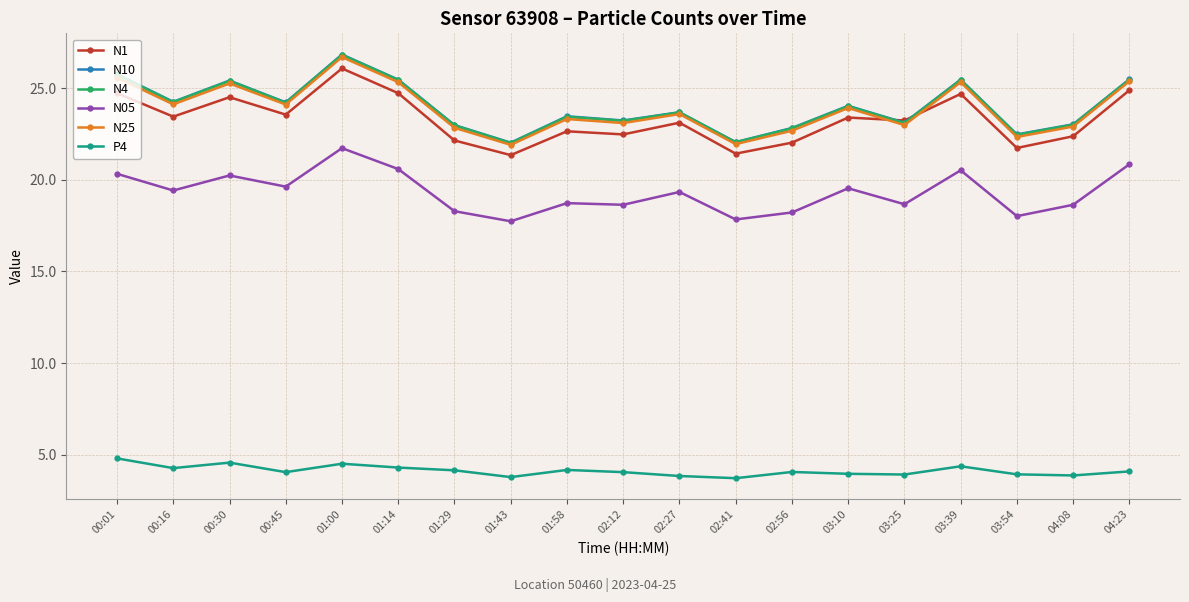

What is the minimum value shown in the chart?

3.7